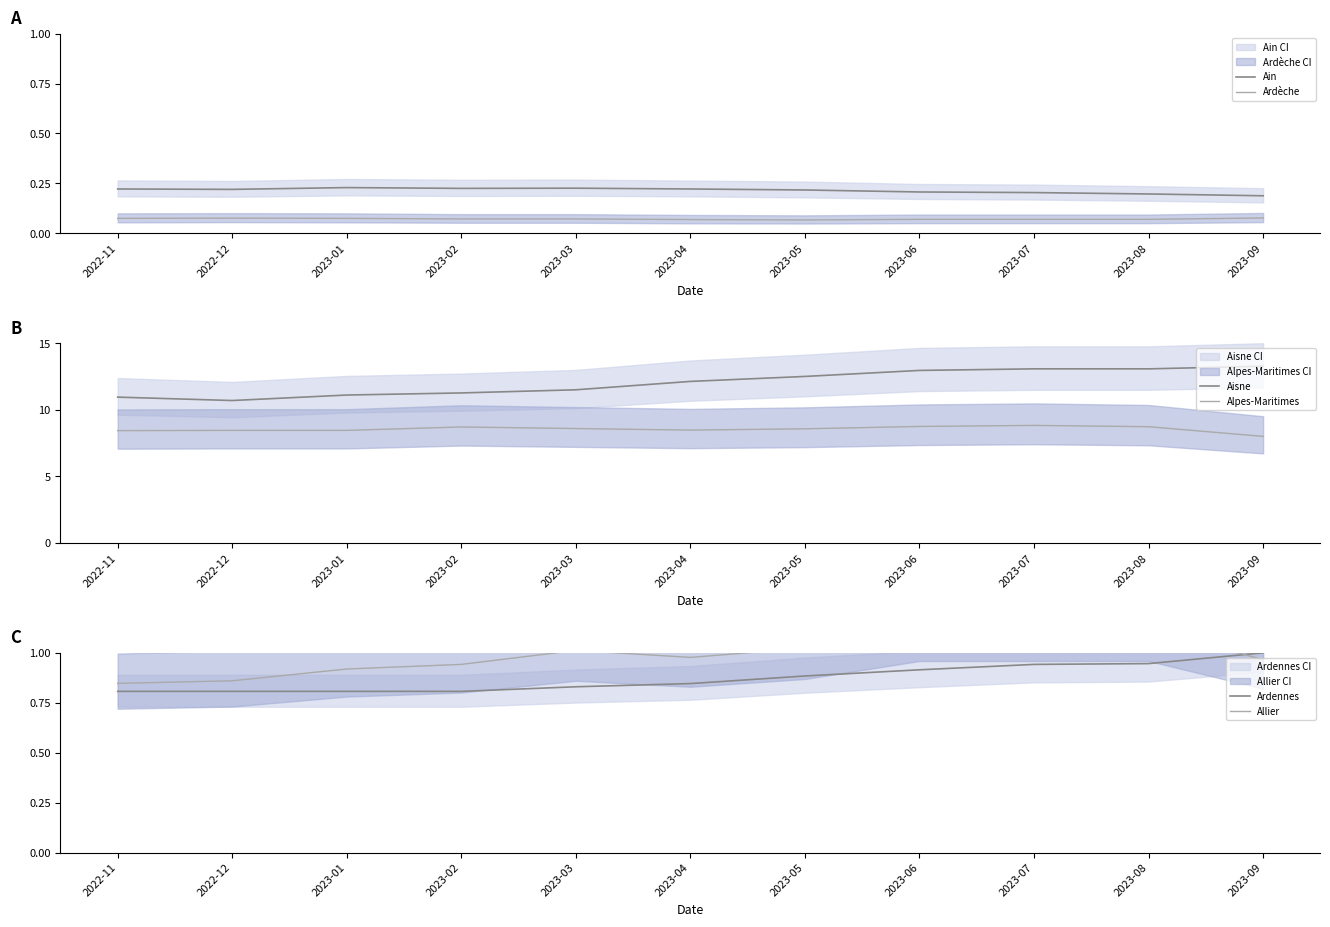

What is the label of the 9th point from the left?

2023-07